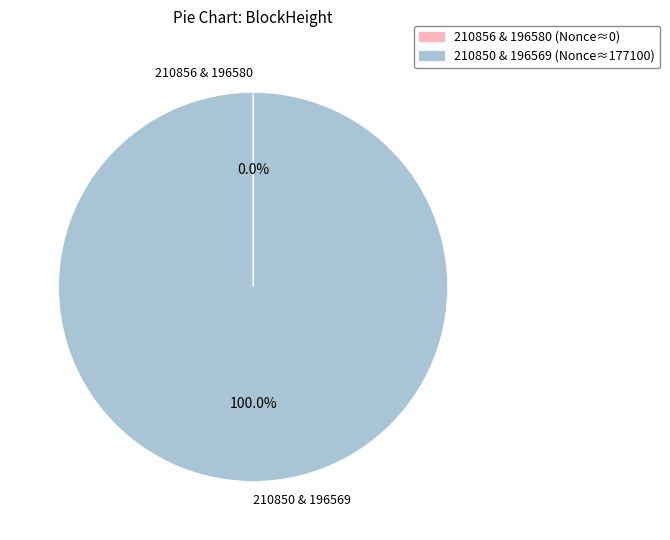

Which category has the biggest portion of the pie?

210850 & 196569